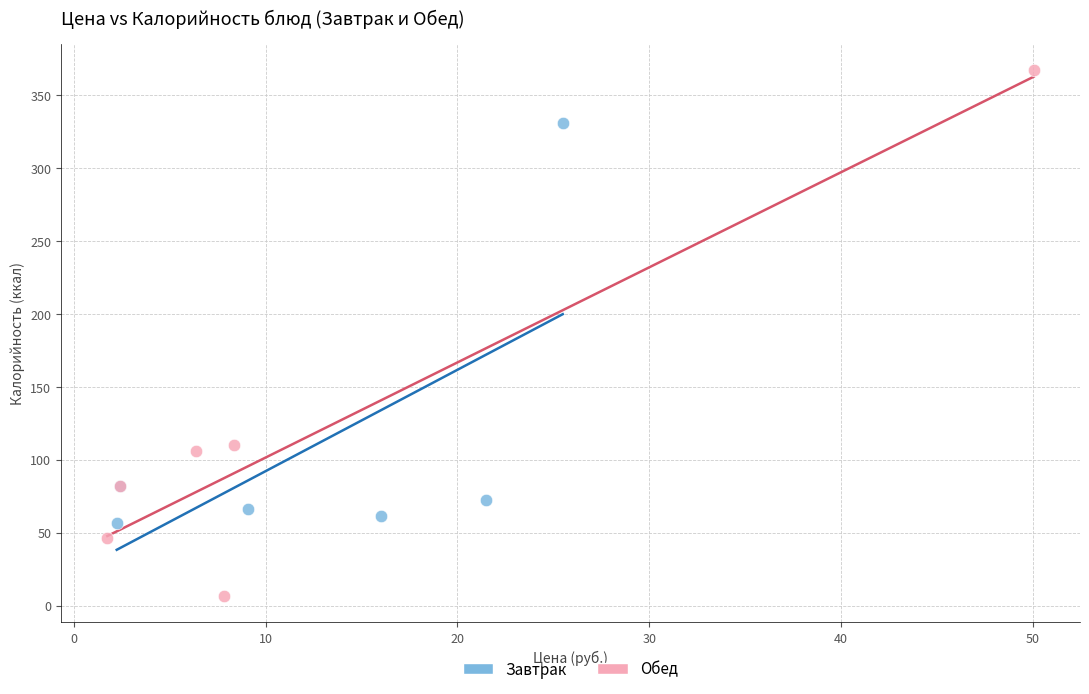

Which series reaches the maximum Y coordinate?

Обед